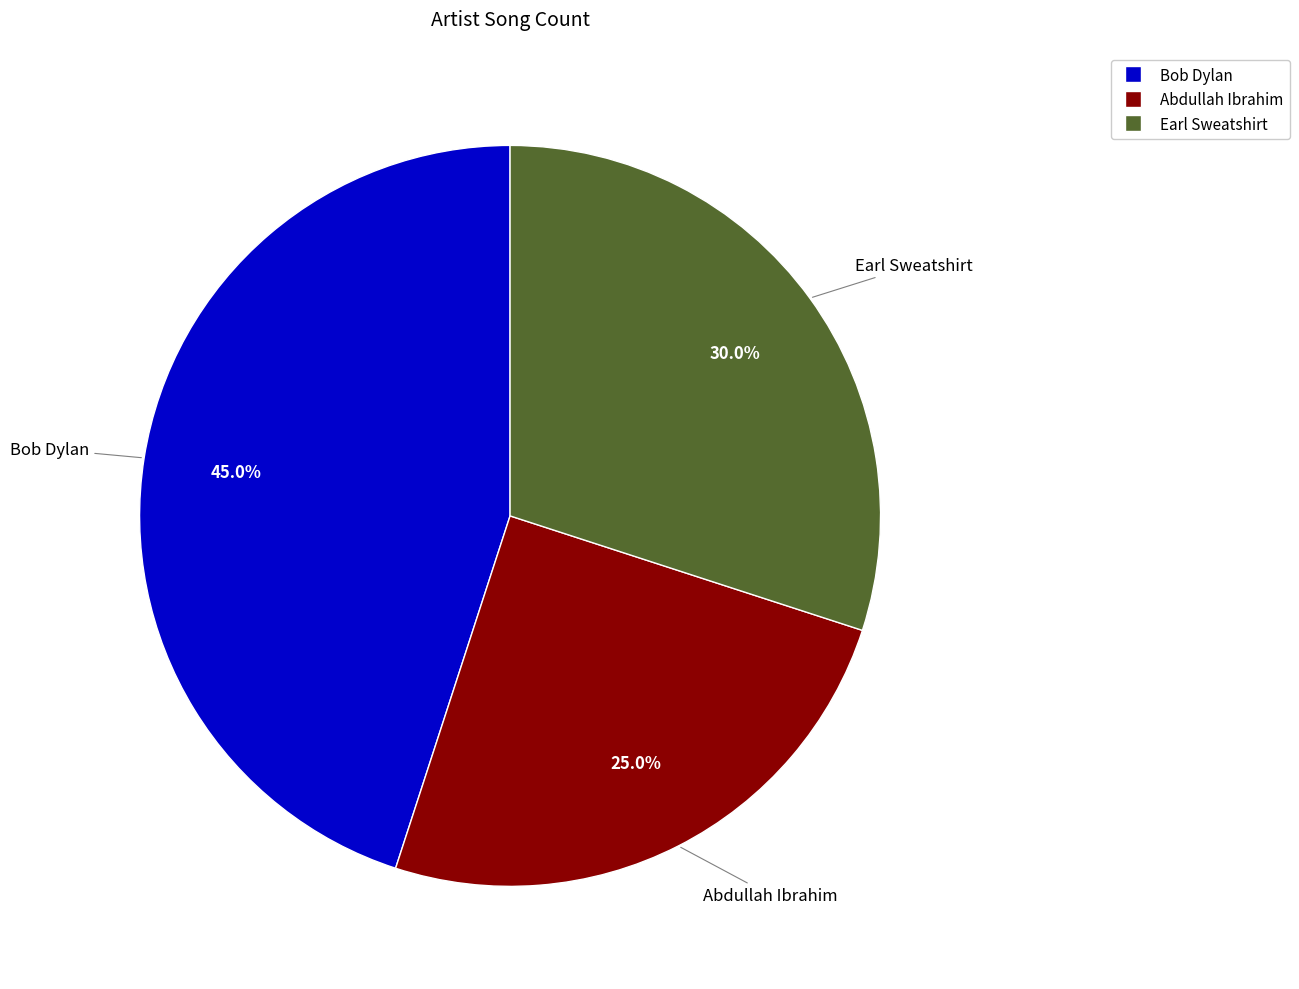

What is the total percentage of Abdullah Ibrahim and Bob Dylan?

70.0%